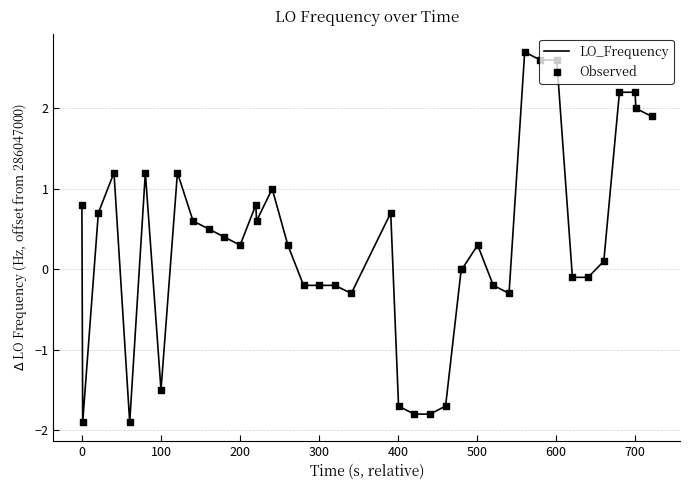

What is the smallest value displayed?

-1.9